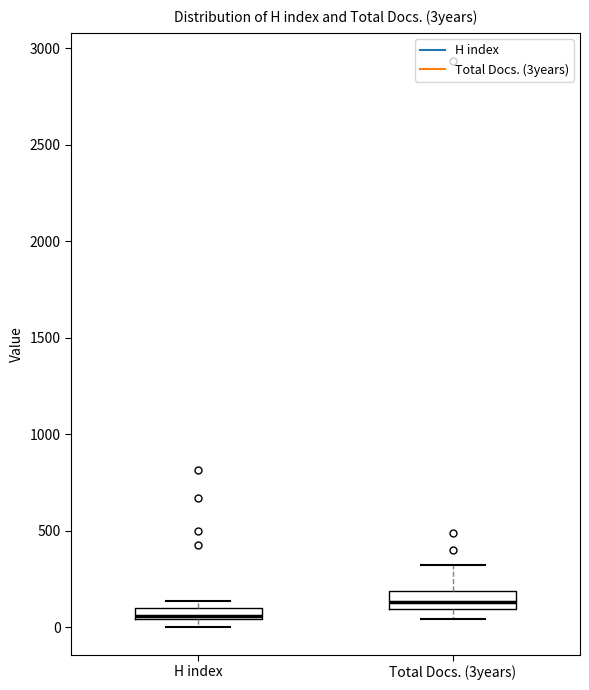

Where is the upper edge of the box for Total Docs. (3years) on the y-axis? The values are not printed on the chart, so give them approximately, as read against the axis.

200